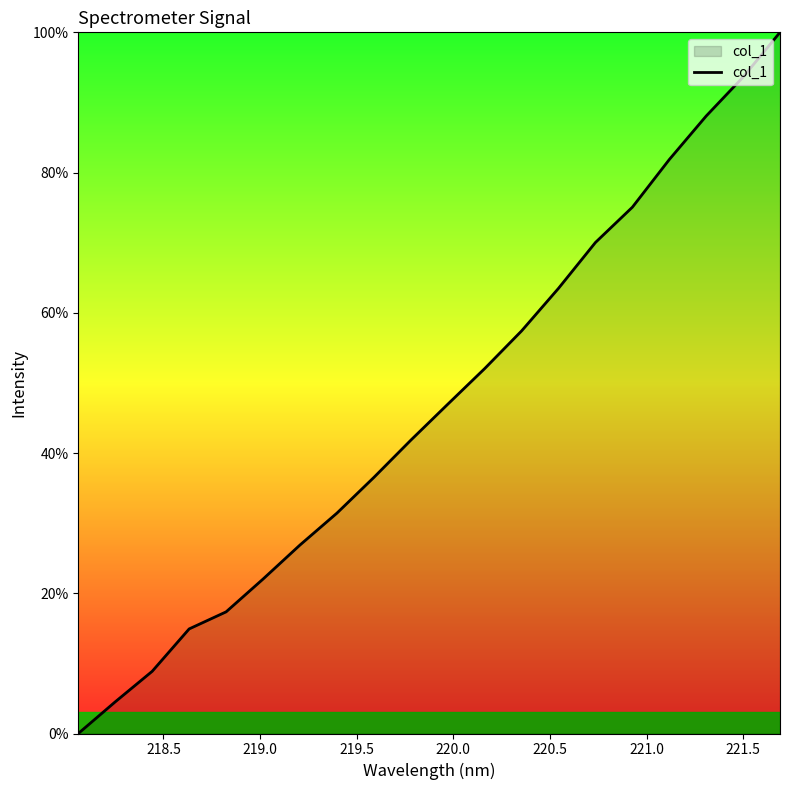

What is the difference between the maximum and minimum values?

100.0